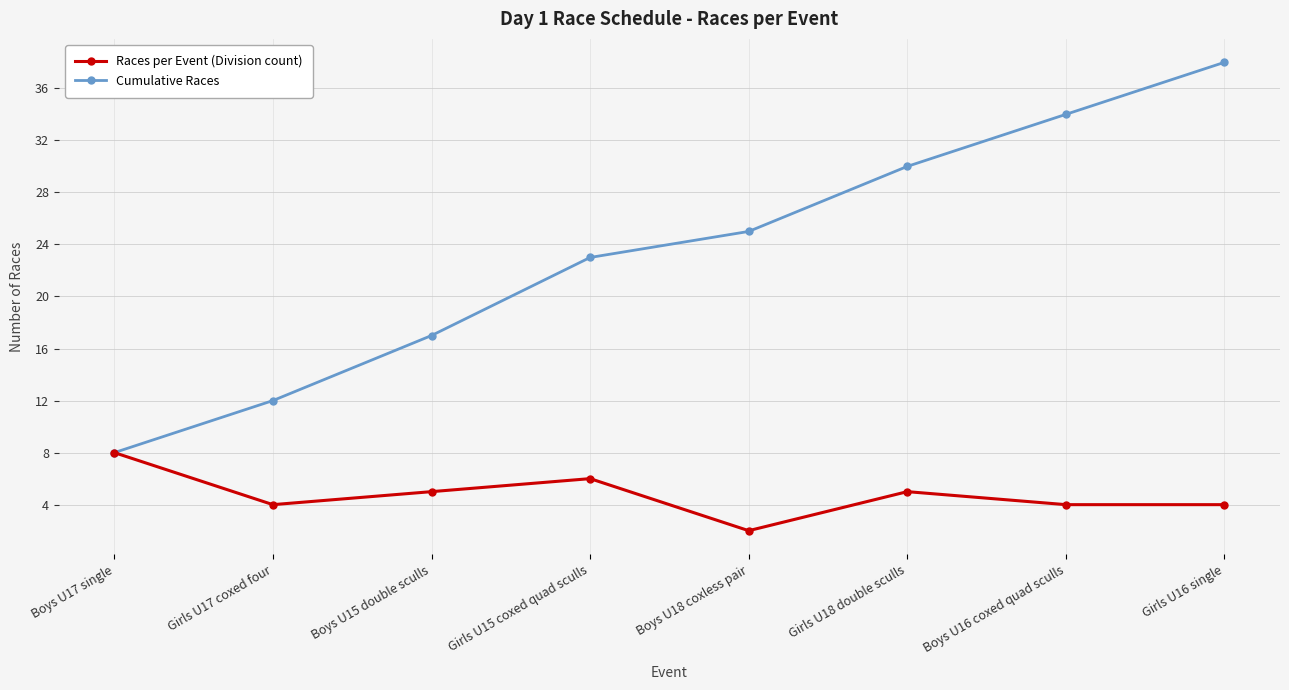

The Races per Event (Division count) series shows 4 at Boys U16 coxed quad sculls. True or false?

True